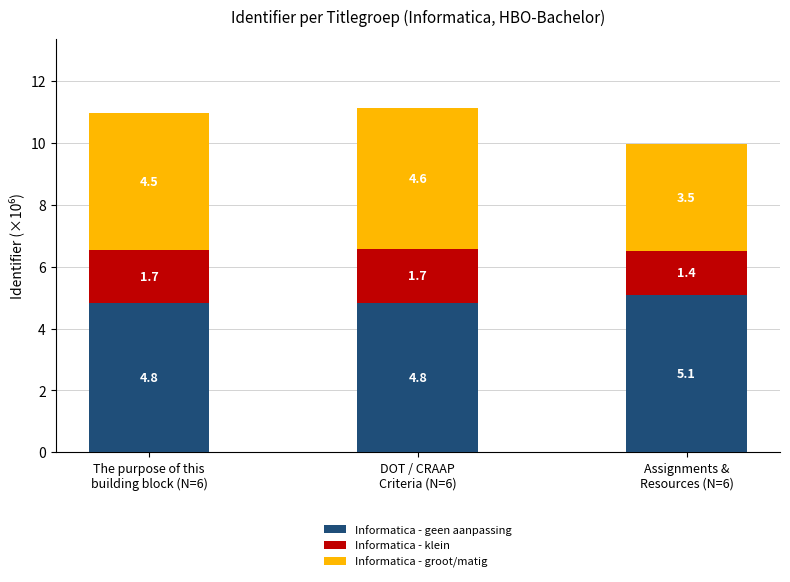

What is the average value of the Informatica - geen aanpassing series?

4.9